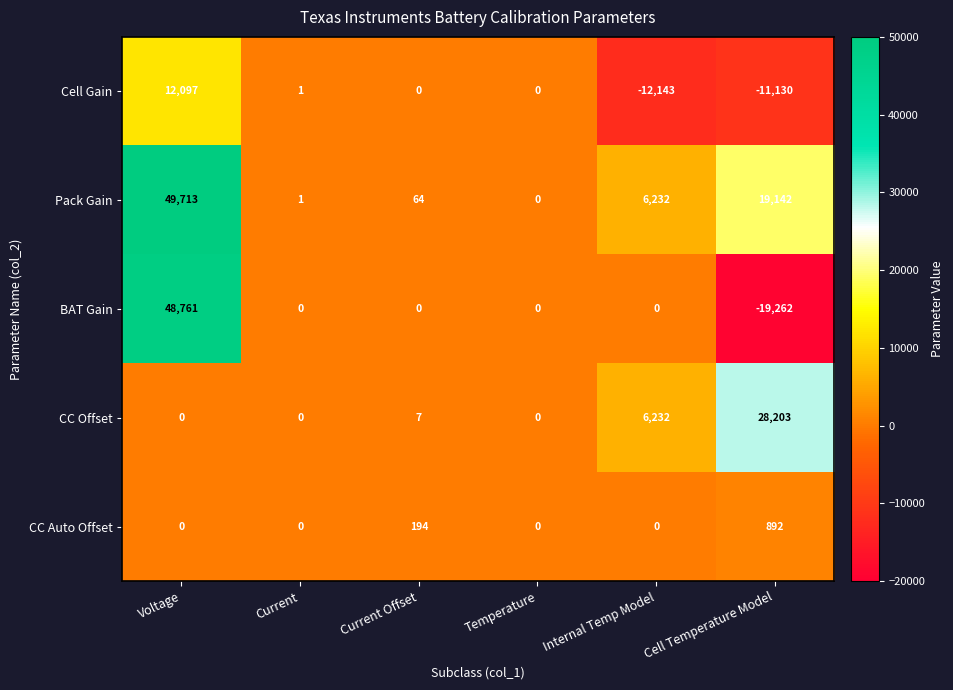

Which label corresponds to the largest value in the chart?

Voltage